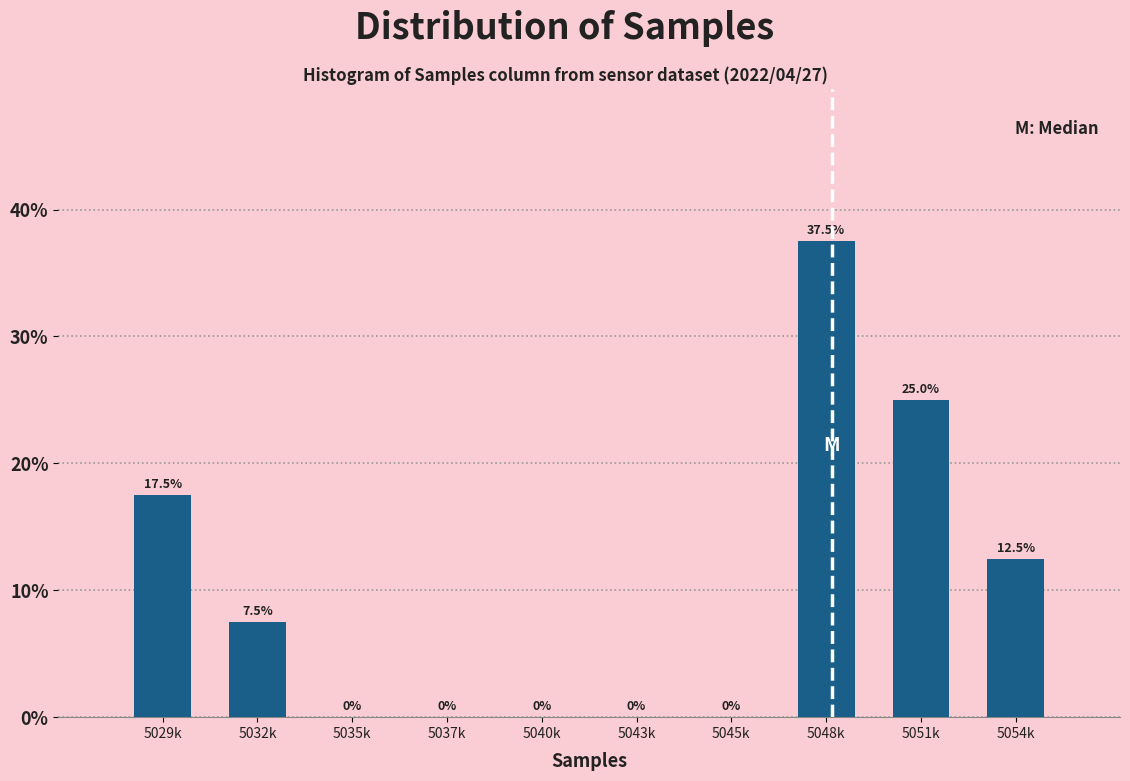

Reading left to right, transcribe all the data shown in this chart.

5029k=17.5	5032k=7.5	5035k=0.0	5037k=0.0	5040k=0.0	5043k=0.0	5045k=0.0	5048k=37.5	5051k=25.0	5054k=12.5